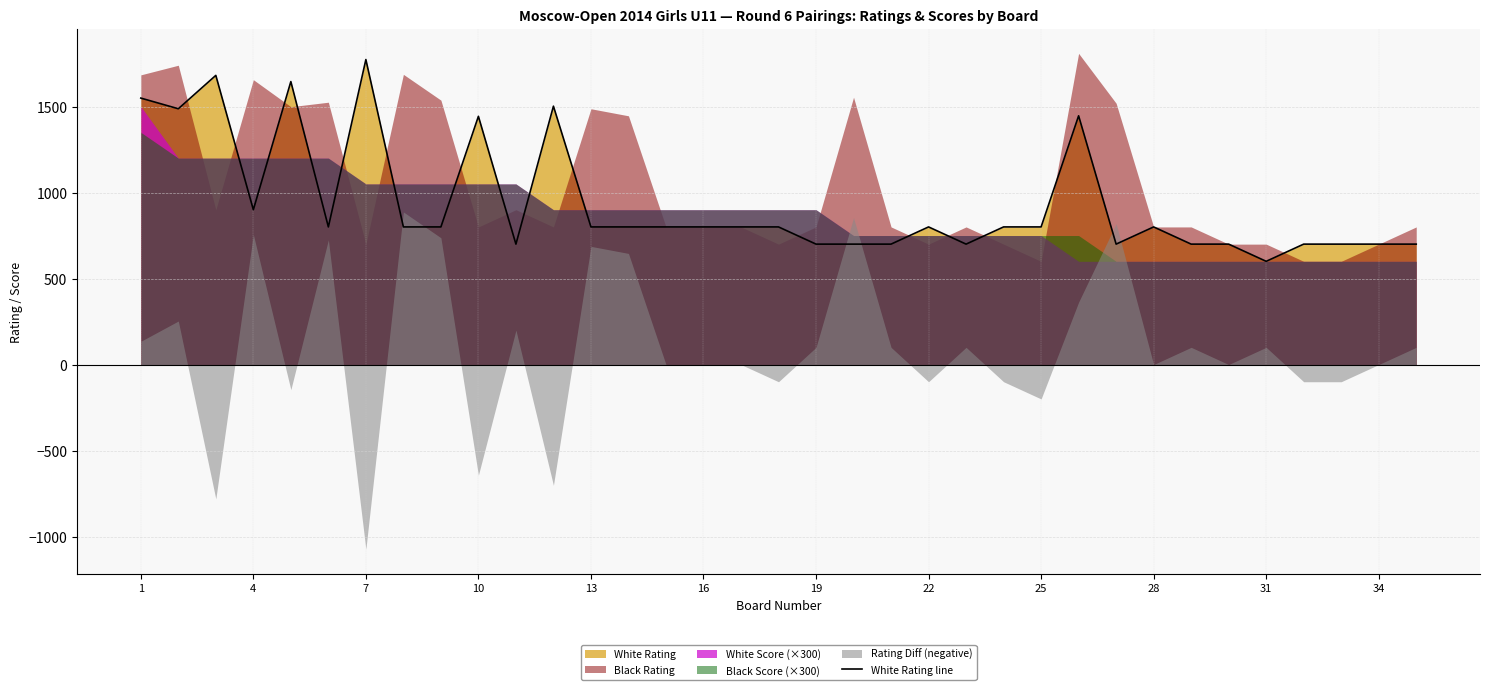

What is the maximum value for White Rating line?

1773